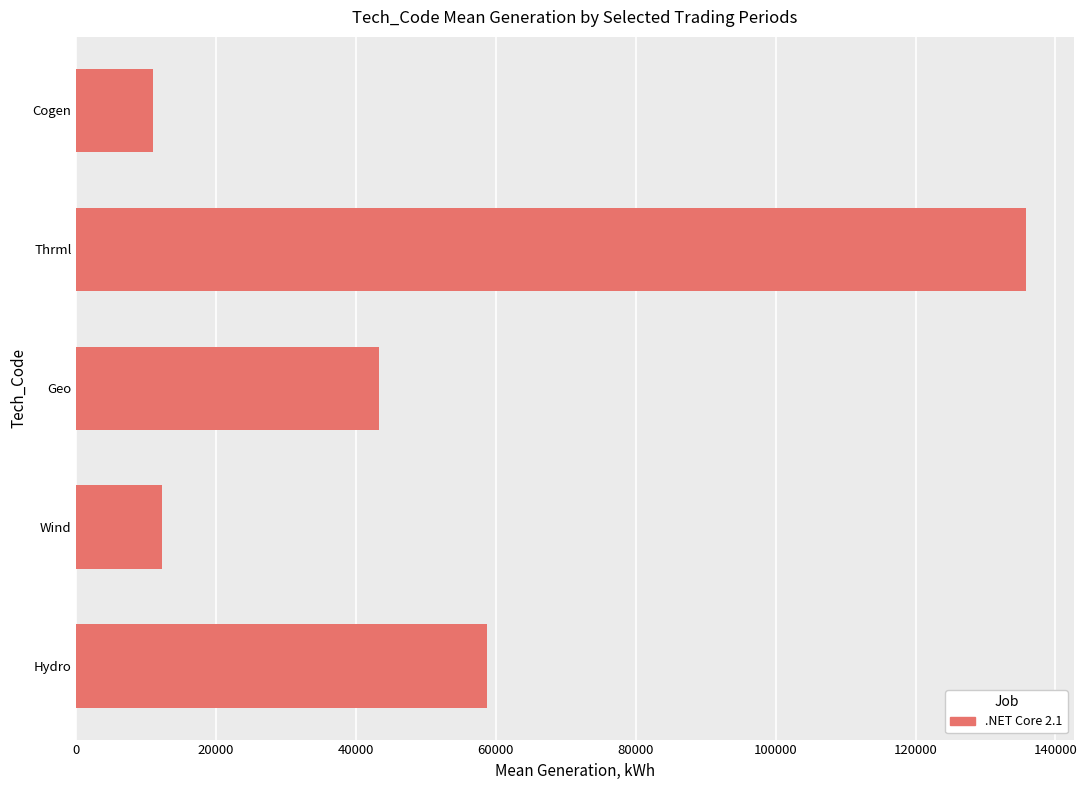

The value at Hydro is 58783. True or false?

True